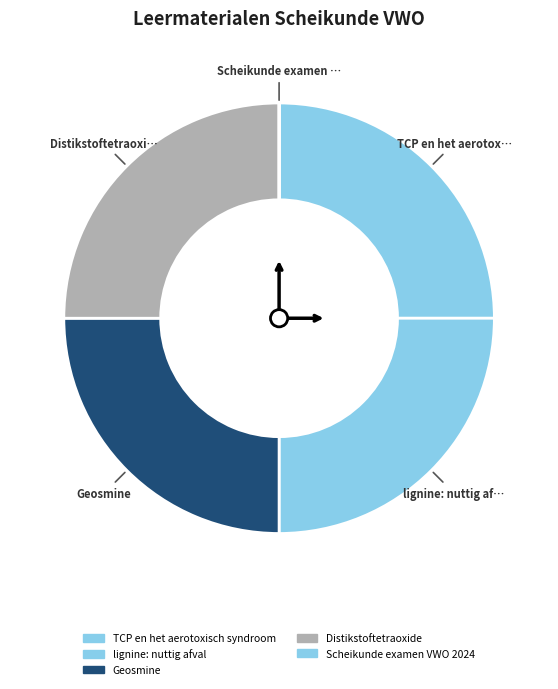

Combined, what portion of the pie is Distikstoftetraoxide and lignine: nuttig afval?

50.0%